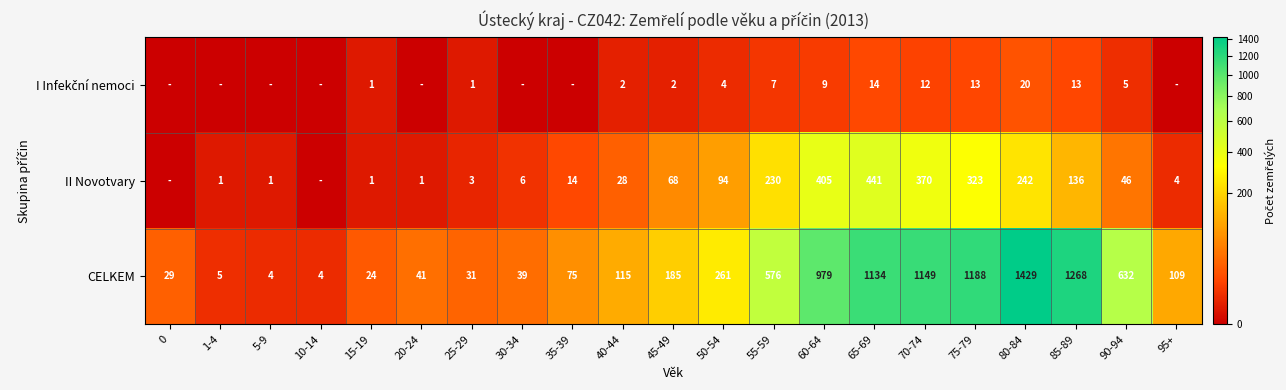

At which label is CELKEM closest to 716?

90-94